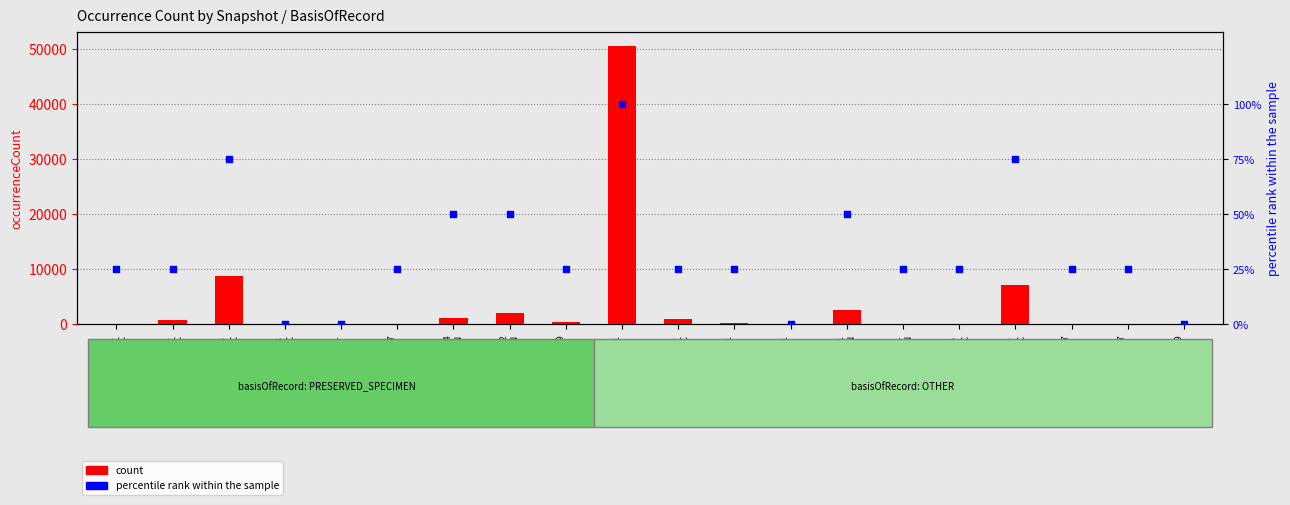

At how many categories does at least one series exceed 35532?

1